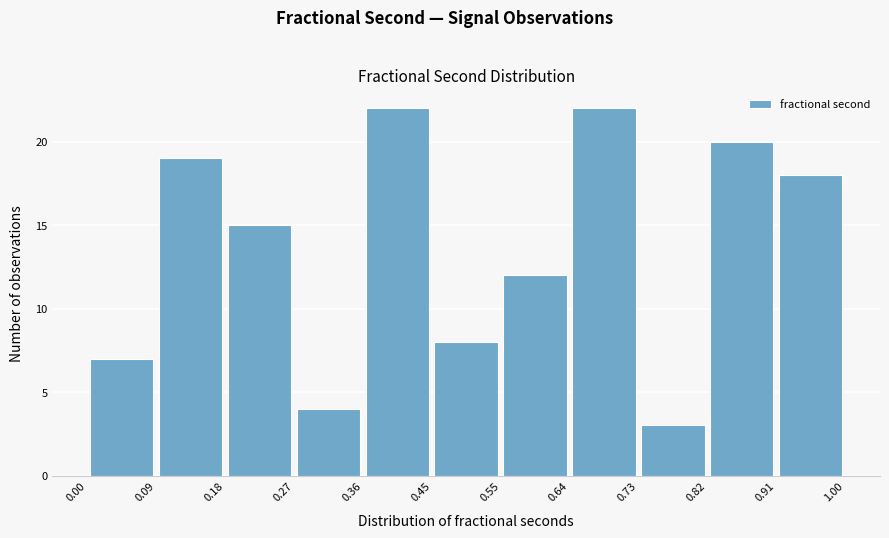

Reading left to right, transcribe this chart: for each bar, give the range it covers on the x-axis and its height. The values are not printed on the chart, so give them approximately, as read against the axis.

0.00 to 0.09: 7
0.09 to 0.18: 19
0.18 to 0.27: 15
0.27 to 0.36: 4
0.36 to 0.45: 22
0.45 to 0.55: 8
0.55 to 0.64: 12
0.64 to 0.73: 22
0.73 to 0.82: 3
0.82 to 0.91: 20
0.91 to 1.00: 18